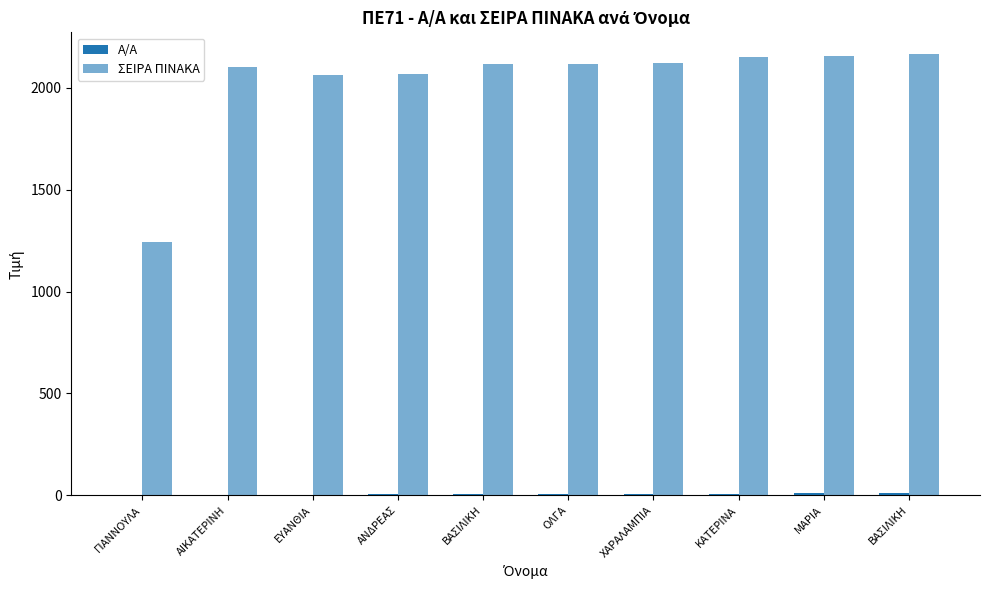

At which category is the sum across all series the highest?

ΒΑΣΙΛΙΚΗ